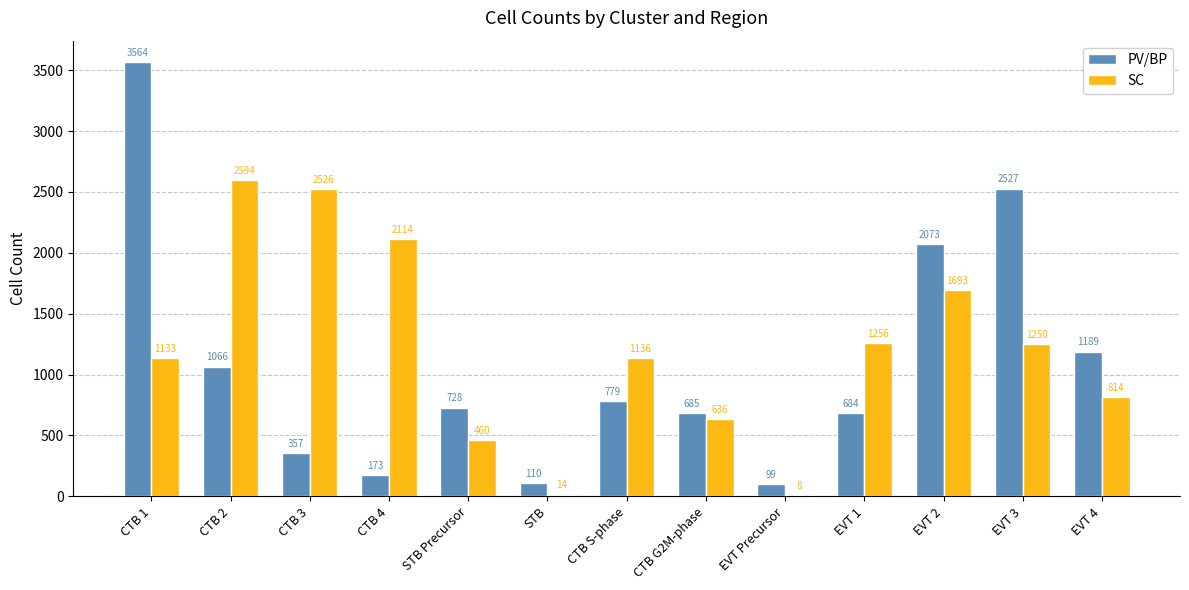

Which series has the largest total across all categories?

SC